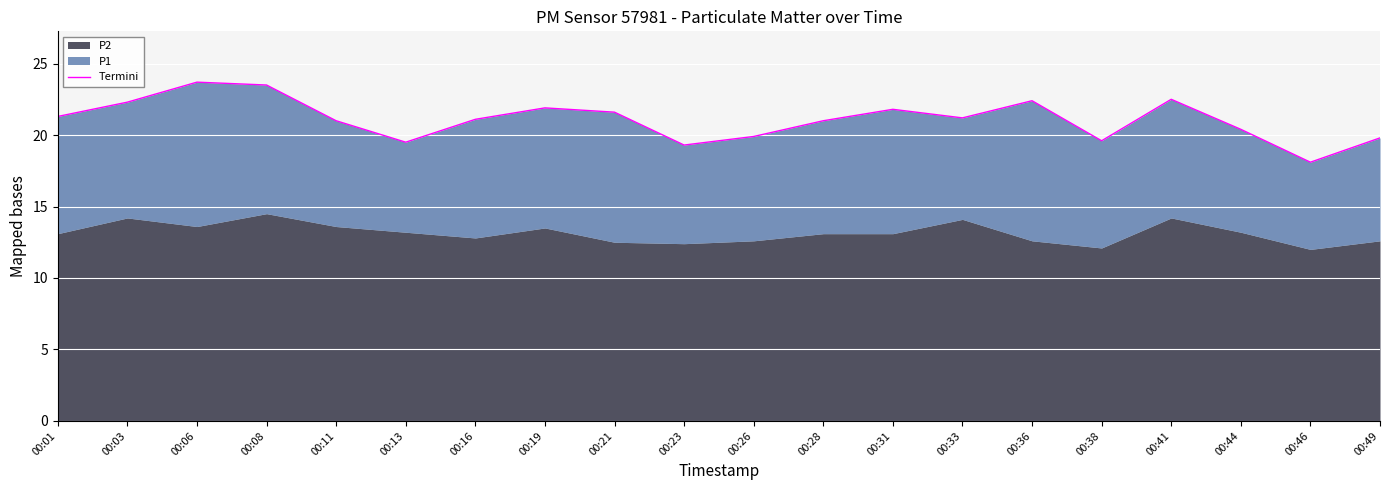

Where is the first local maximum?

00:06